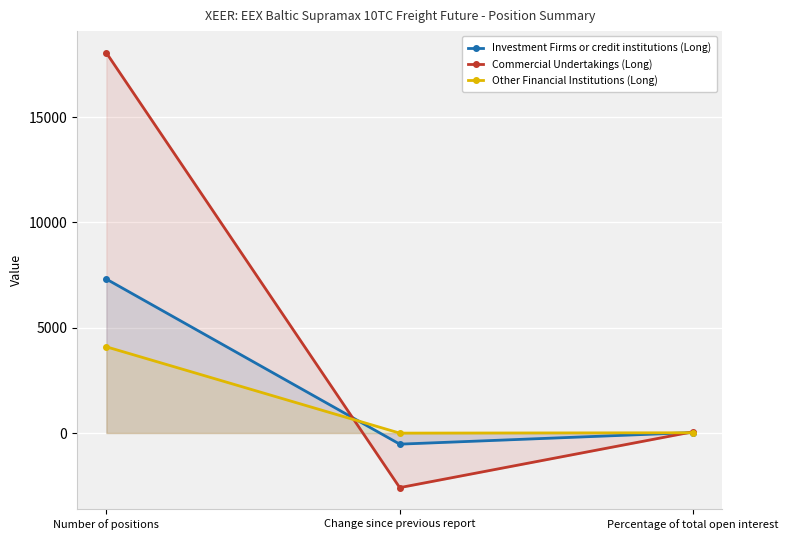

True or false: Investment Firms or credit institutions (Long) has a value of -527.2 at Change since previous report.

True